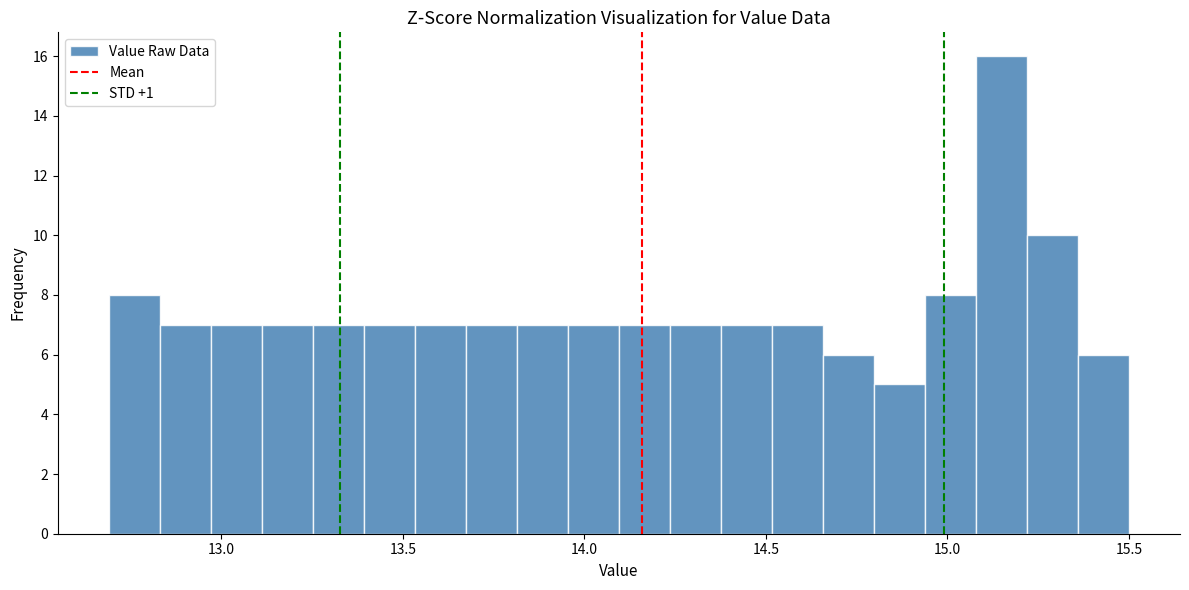

Around what value on the x-axis is the tallest bar? Give the approximate position of its centre, as read against the axis.

15.15